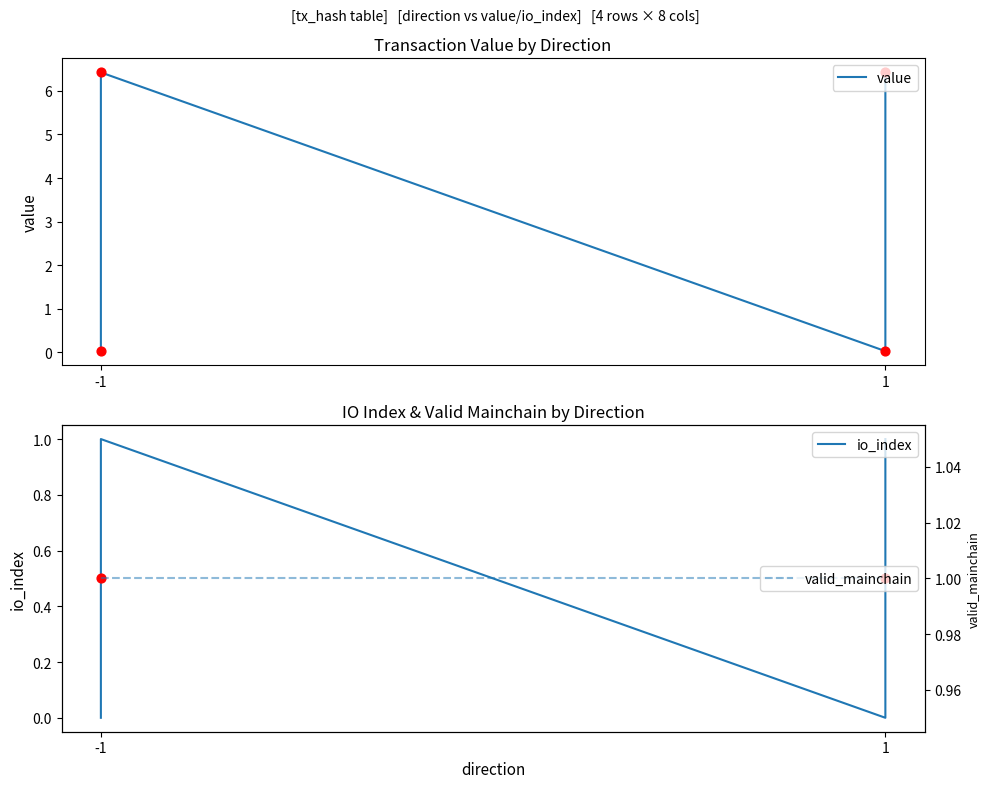

Which series contains the highest Y value?

value